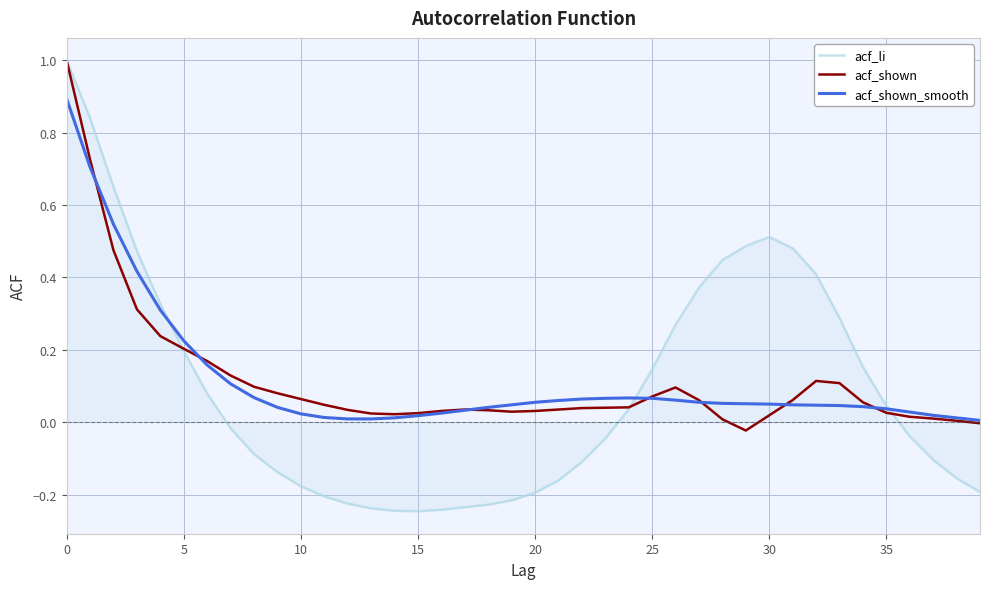

What is the greatest value displayed?

1.0